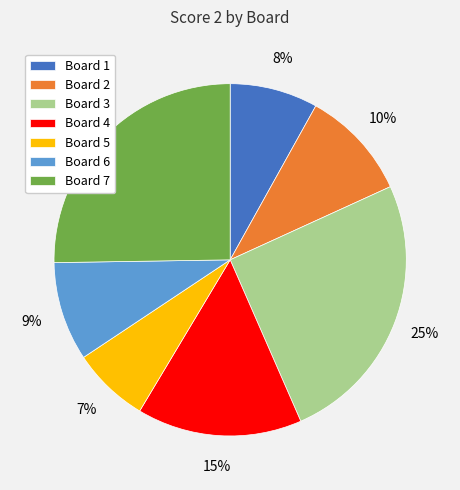

Is it true that Board 7 is 38% of the pie?

False